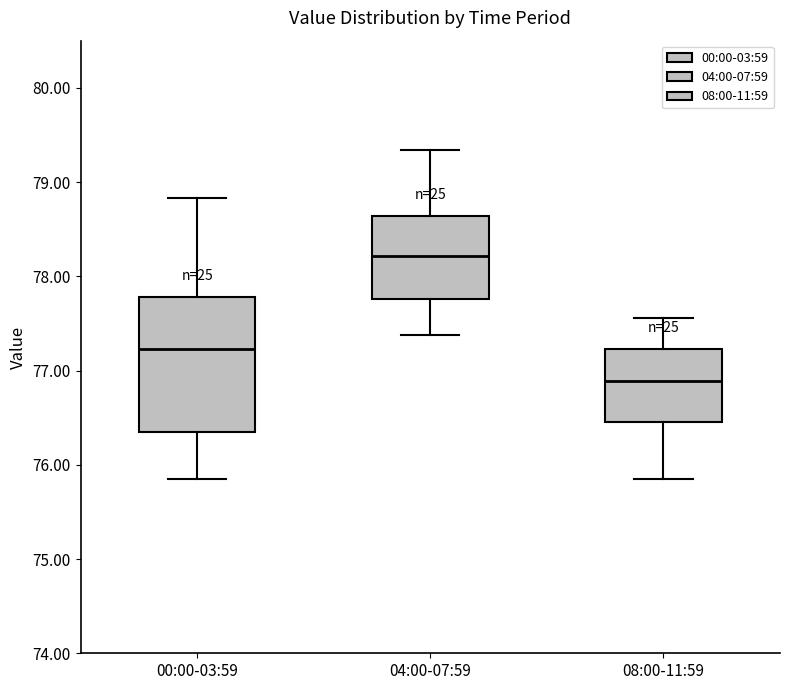

Reading left to right, read every box against the y-axis: the position of its median line, the range the box covers, and the ends of its whiskers. The values are not printed on the chart, so give them approximately, as read against the axis.

00:00-03:59: median 77.2, box 76.4 to 77.8, whiskers 75.9 to 78.8
04:00-07:59: median 78.2, box 77.8 to 78.6, whiskers 77.4 to 79.3
08:00-11:59: median 76.9, box 76.5 to 77.2, whiskers 75.9 to 77.6